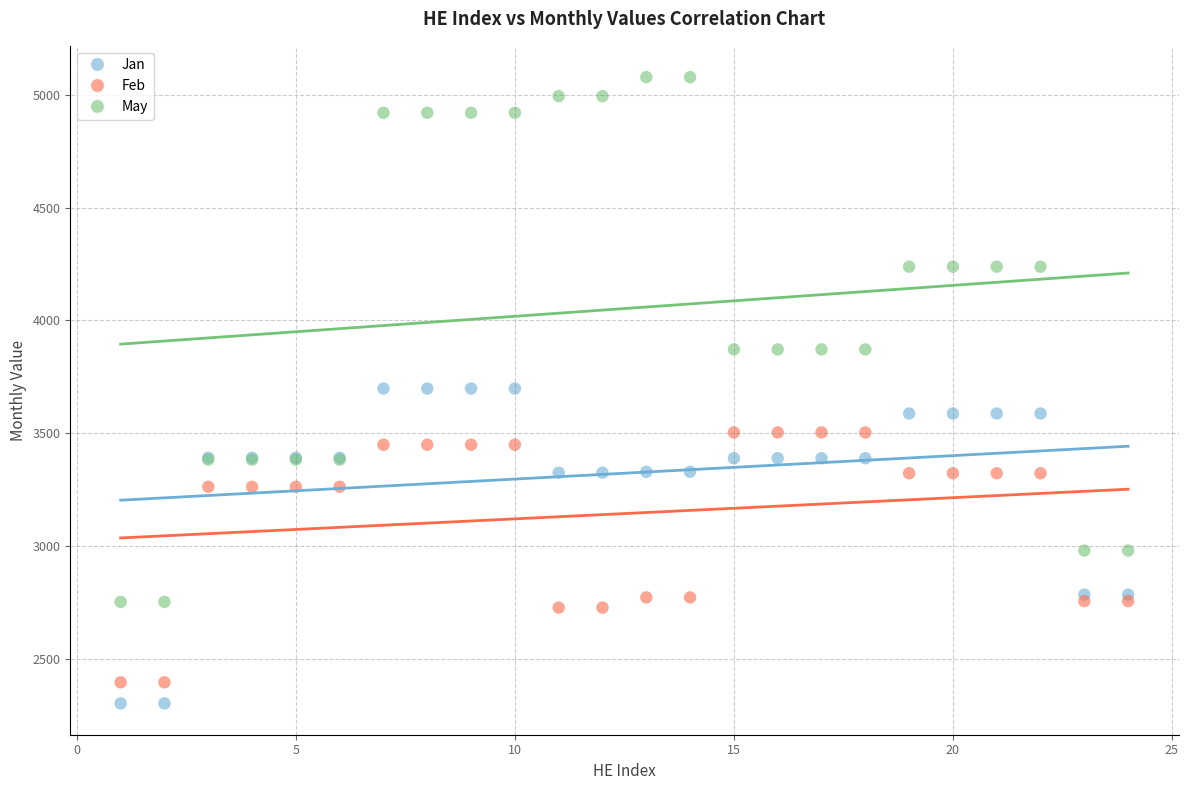

Which series reaches the minimum Y coordinate?

Jan